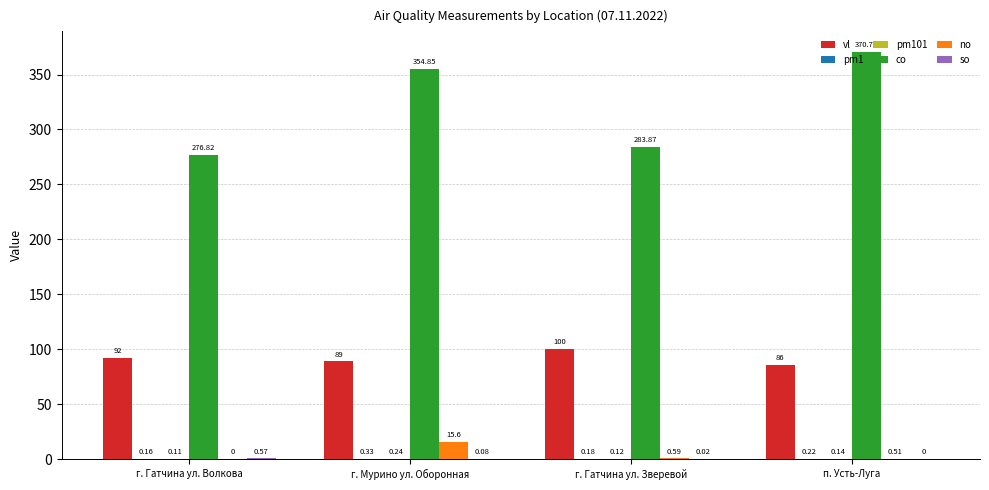

Read the vl value at п. Усть-Луга.

86.0